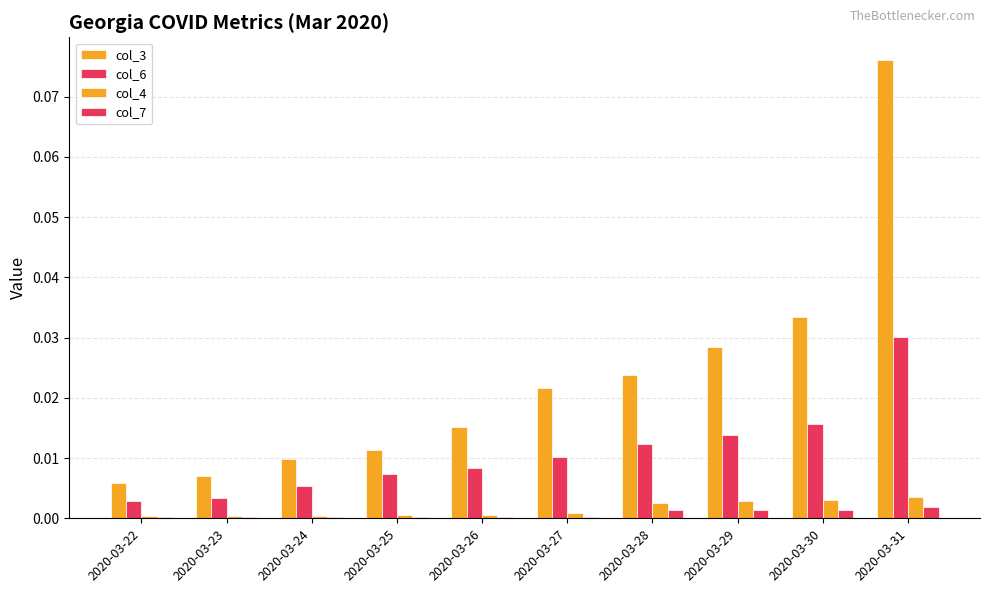

List the labels in order of col_3 value, smallest first.

2020-03-22, 2020-03-23, 2020-03-24, 2020-03-25, 2020-03-26, 2020-03-27, 2020-03-28, 2020-03-29, 2020-03-30, 2020-03-31